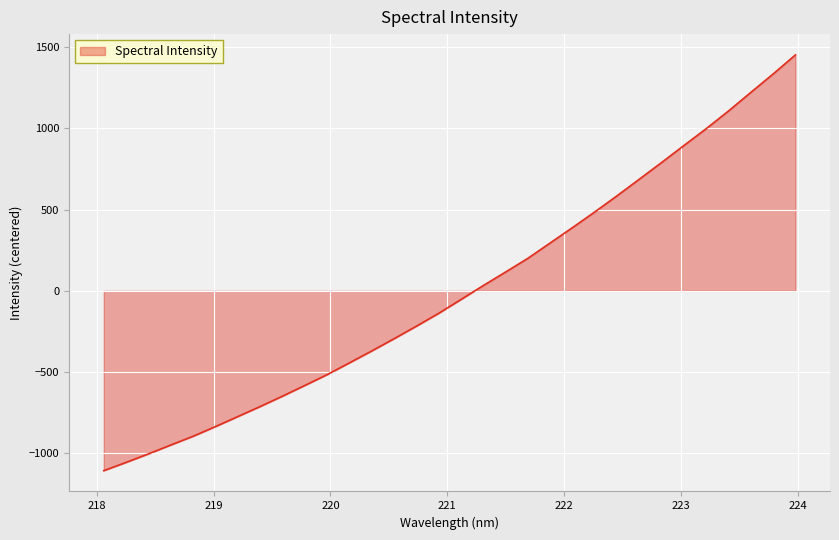

What is the difference between the maximum and minimum values?

2557.3